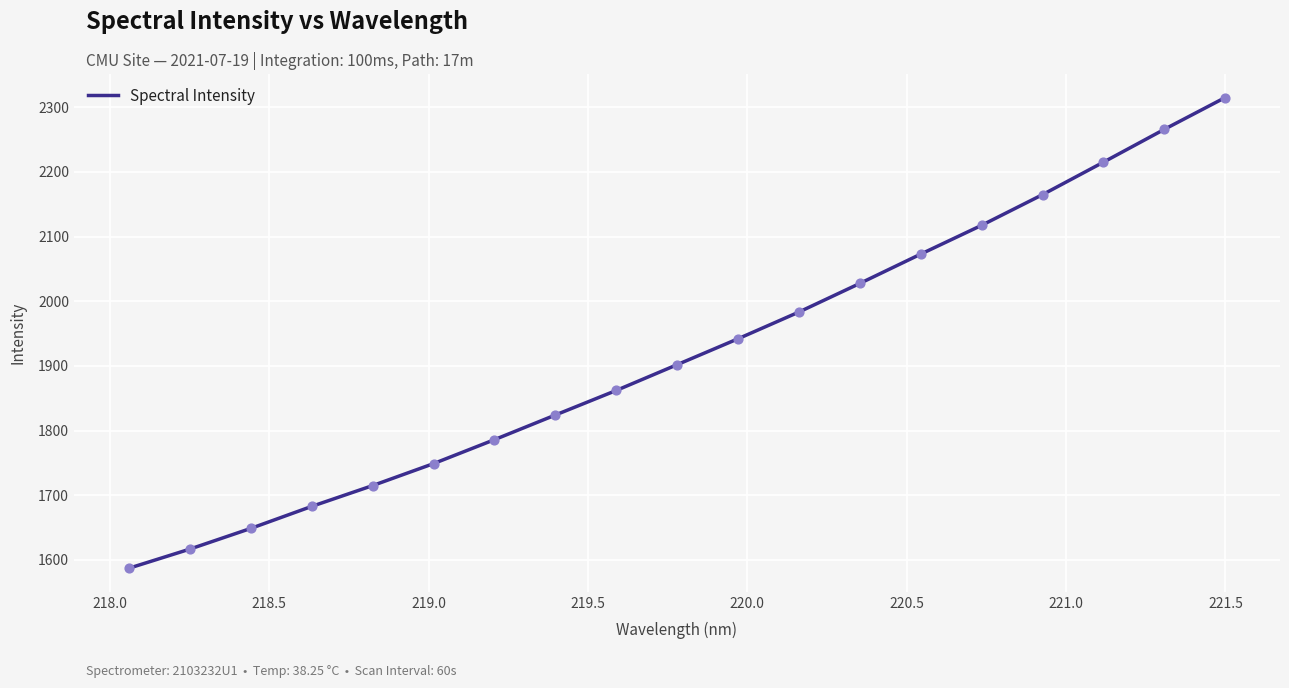

What is the difference between the maximum and minimum values?

728.0